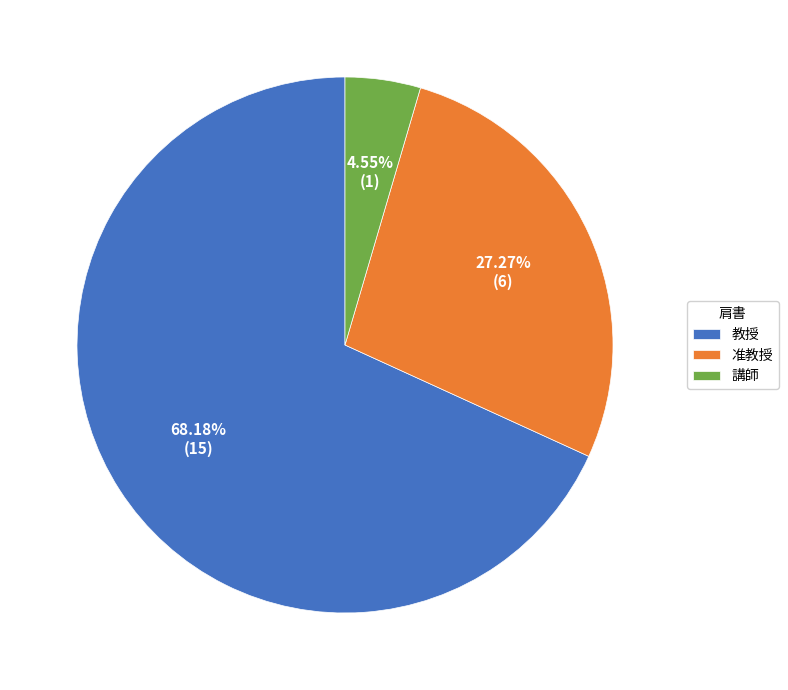

To the nearest percent, what is the average slice percentage?

33%